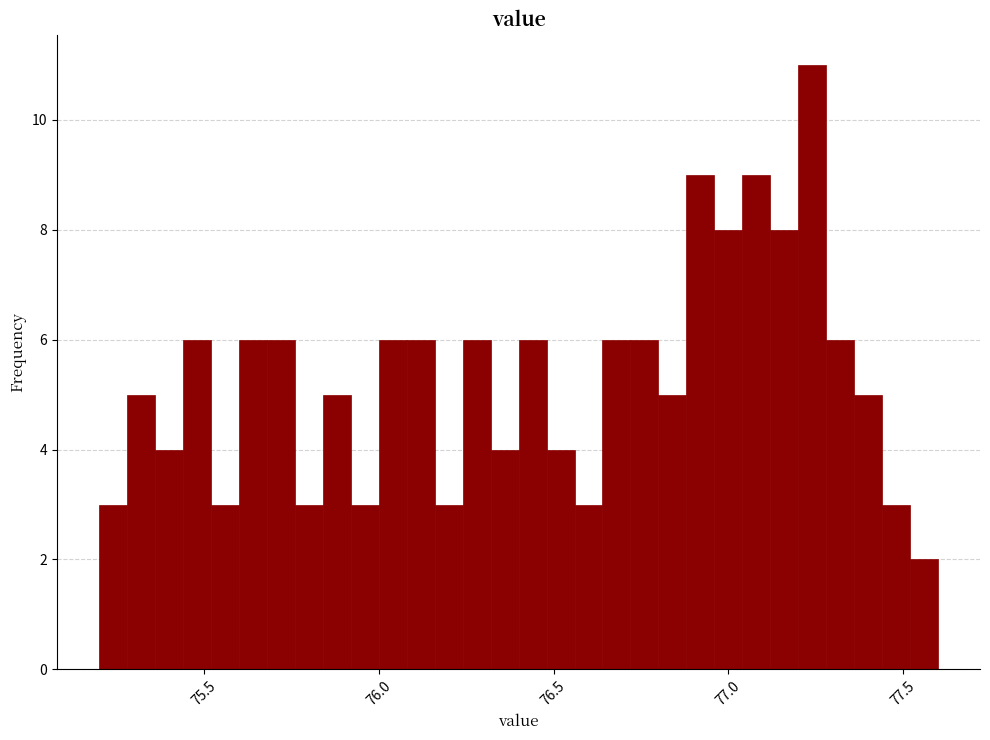

Read against the x-axis, roughly where is the centre of the tallest bar?

77.25